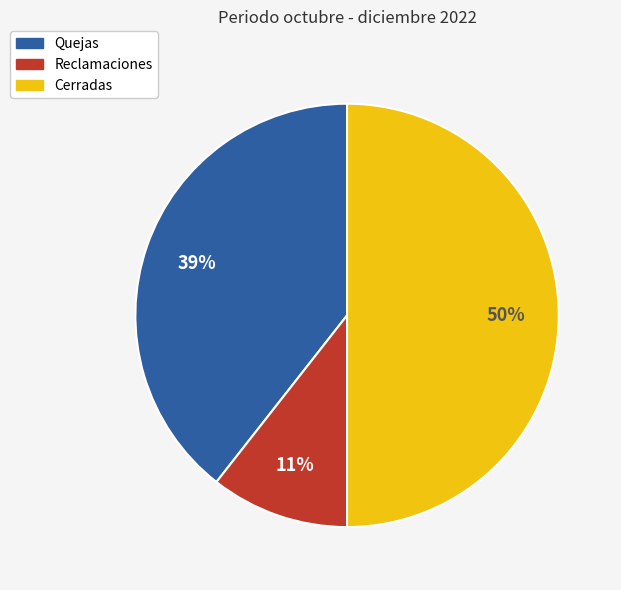

Which slice is the largest?

Cerradas